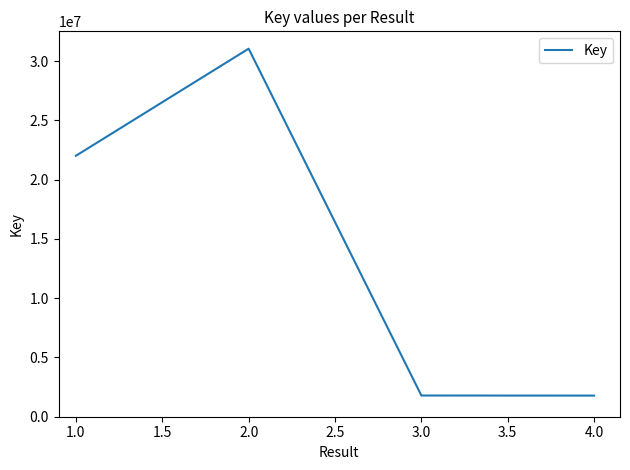

Where is the data nearest to the value 16411844?

1.0